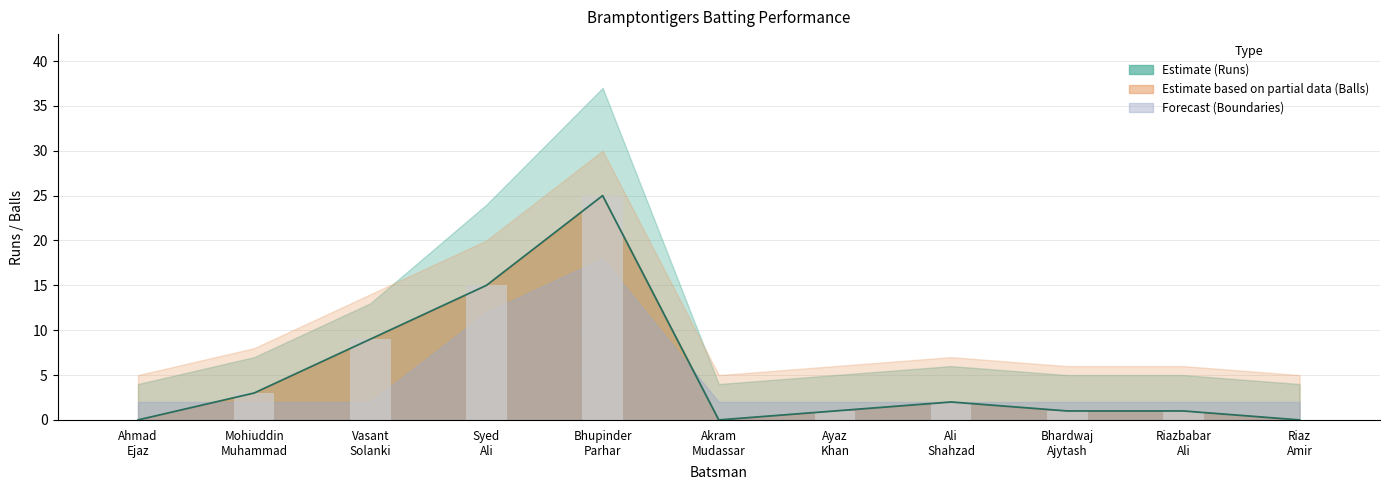

Reading right to left, extract all data points from this chart.

Bramptontigers Batting Runs: Riaz
Amir=0	Riazbabar
Ali=1	Bhardwaj
Ajytash=1	Ali
Shahzad=2	Ayaz
Khan=1	Akram
Mudassar=0	Bhupinder
Parhar=25	Syed
Ali=15	Vasant
Solanki=9	Mohiuddin
Muhammad=3	Ahmad
Ejaz=0
Bramptontigers Batting Balls: Riaz
Amir=0	Riazbabar
Ali=1	Bhardwaj
Ajytash=1	Ali
Shahzad=2	Ayaz
Khan=1	Akram
Mudassar=0	Bhupinder
Parhar=25	Syed
Ali=15	Vasant
Solanki=9	Mohiuddin
Muhammad=3	Ahmad
Ejaz=0